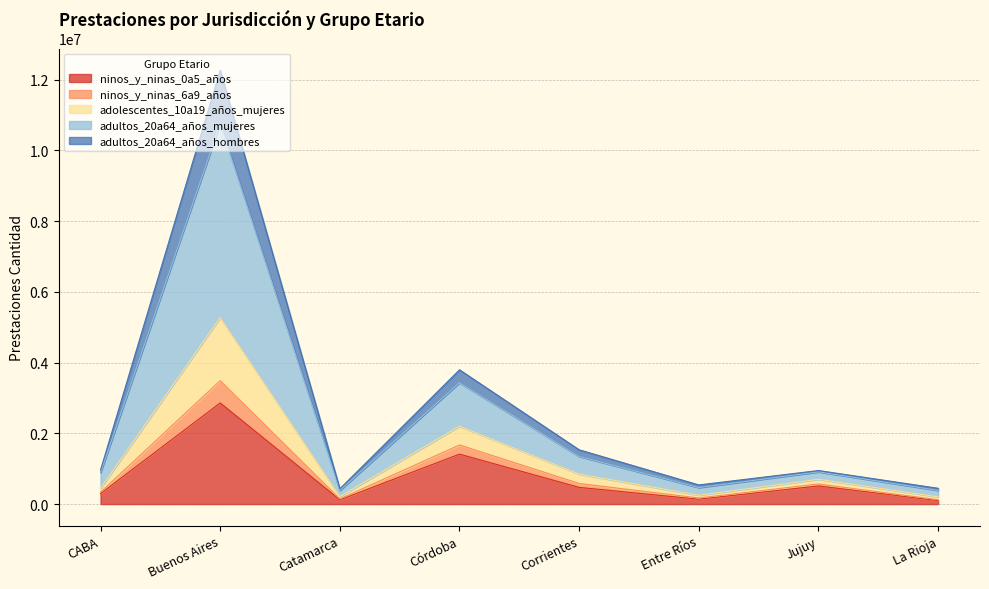

At which category is the sum across all series the highest?

Buenos Aires